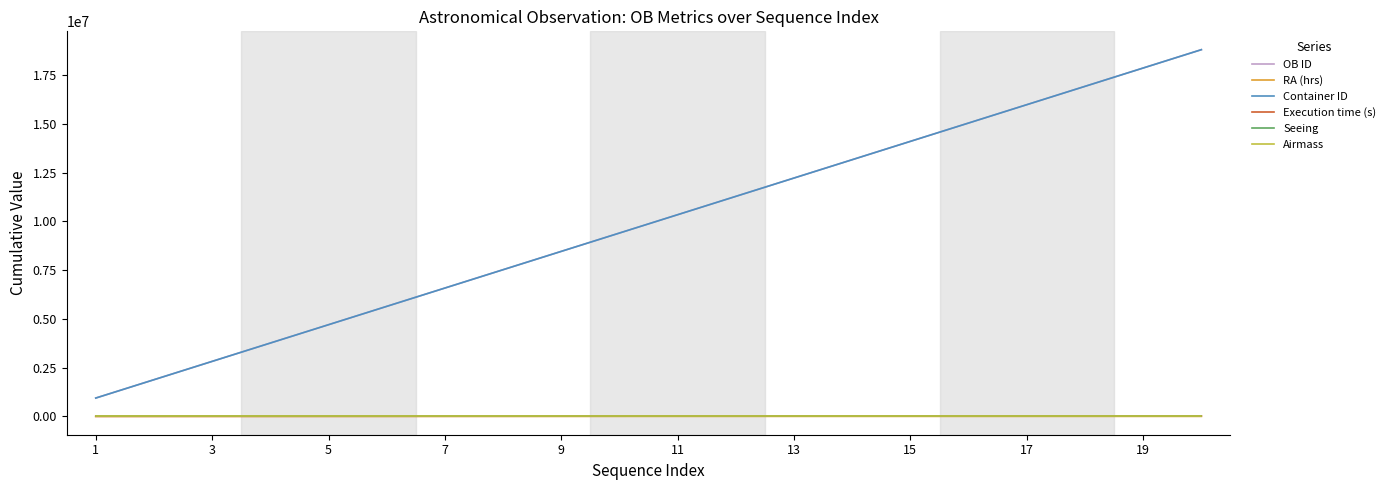

True or false: Seeing and Container ID intersect in this chart.

False